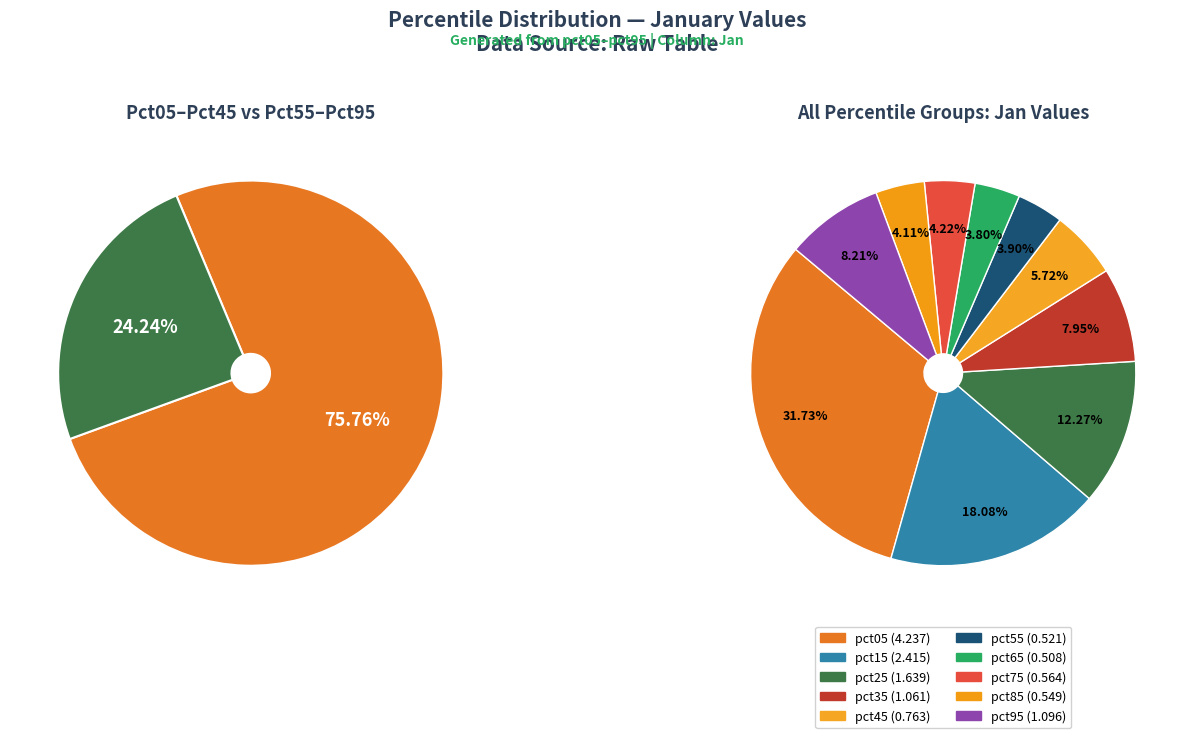

Is it true that pct05 is 32% of the pie?

True